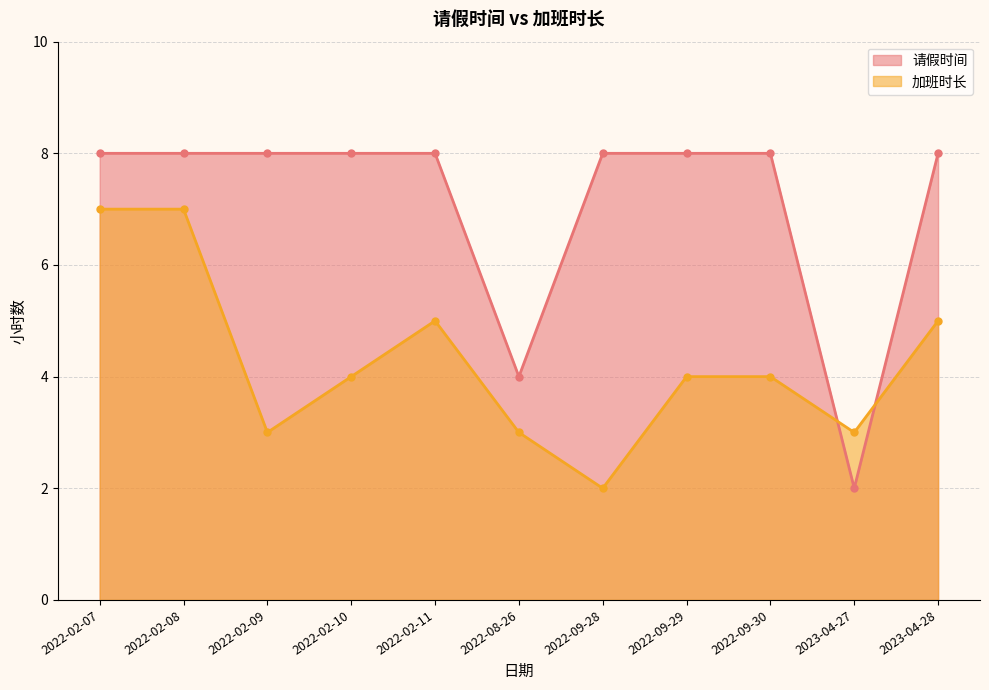

What is the difference between the highest and lowest values at 2022-09-28?

6